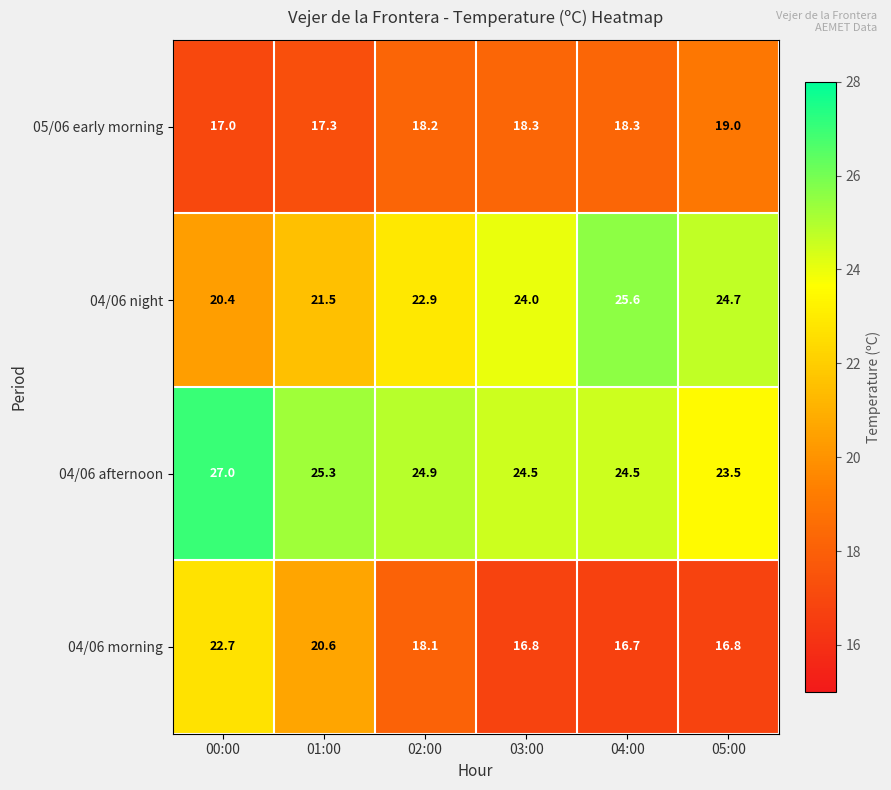

What value does the 04/06 afternoon series have at 03:00?

24.5